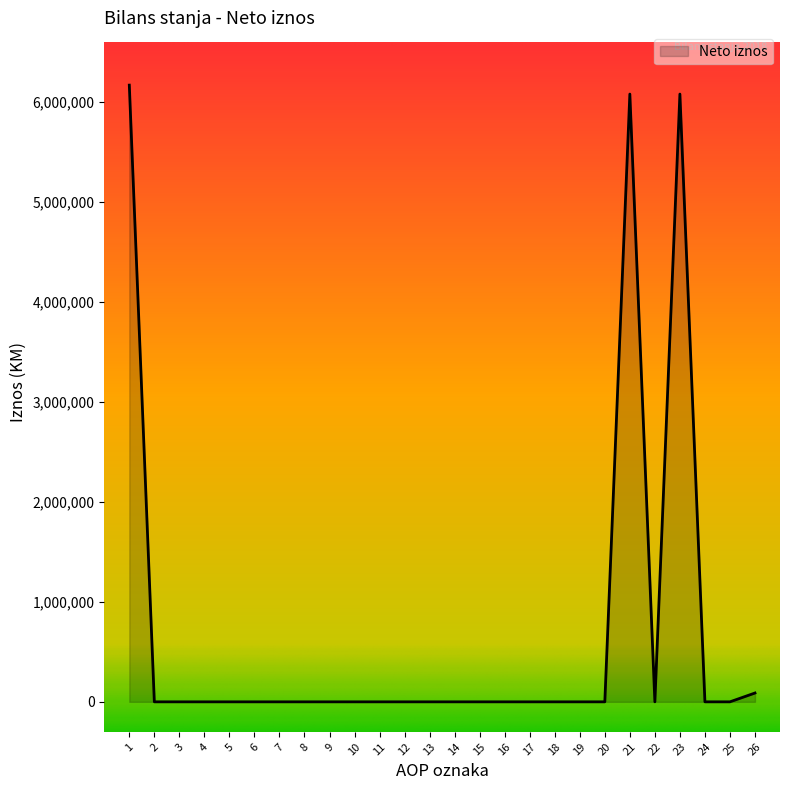

What is the greatest value displayed?

6171667